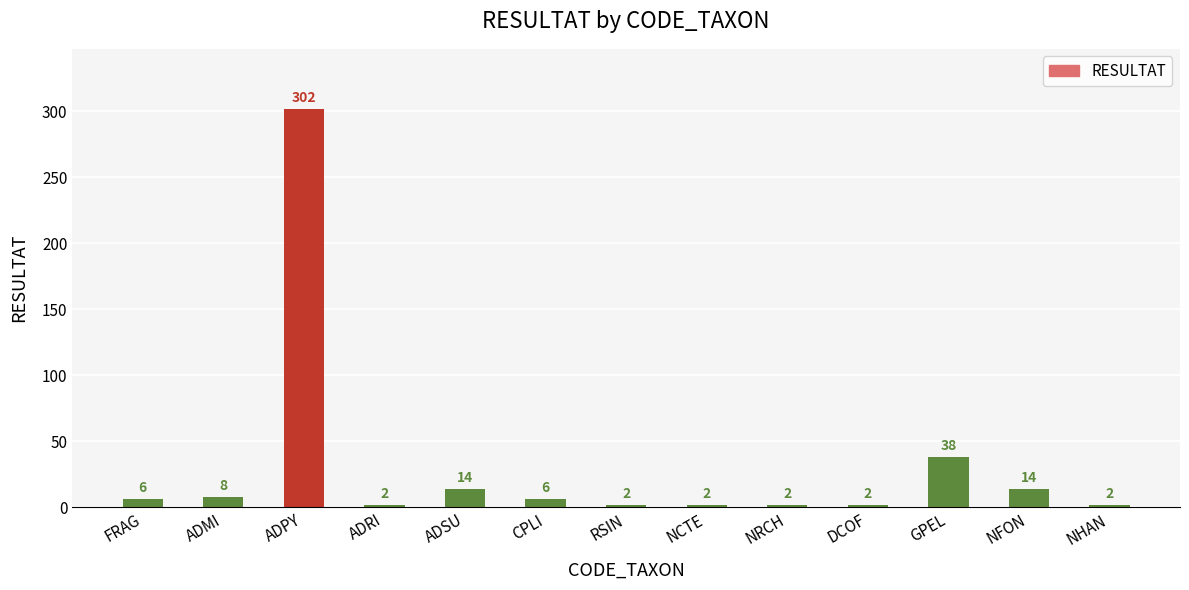

How many distinct data groups are displayed?

1